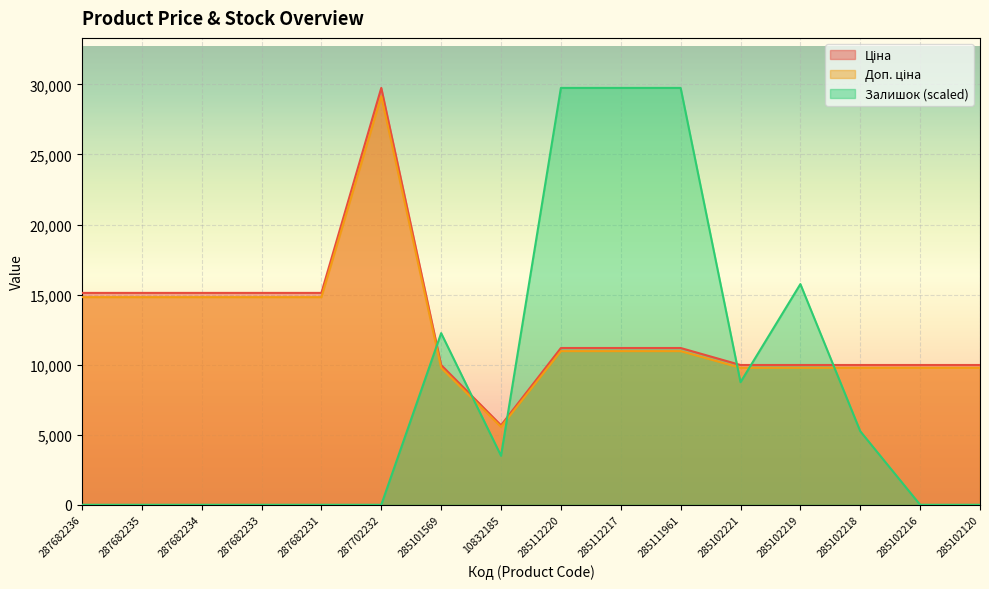

True or false: Доп. ціна and Ціна intersect in this chart.

False